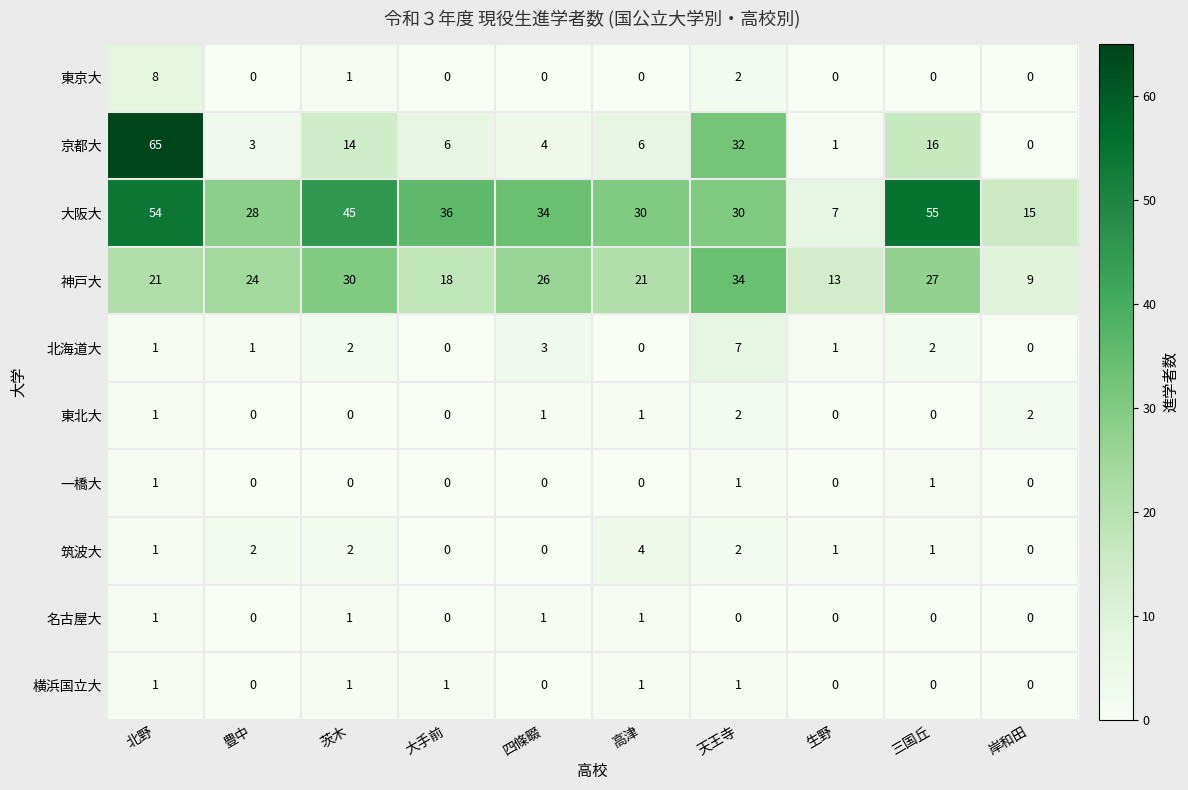

Count the 東京大 values in the range 0 to 1.

8